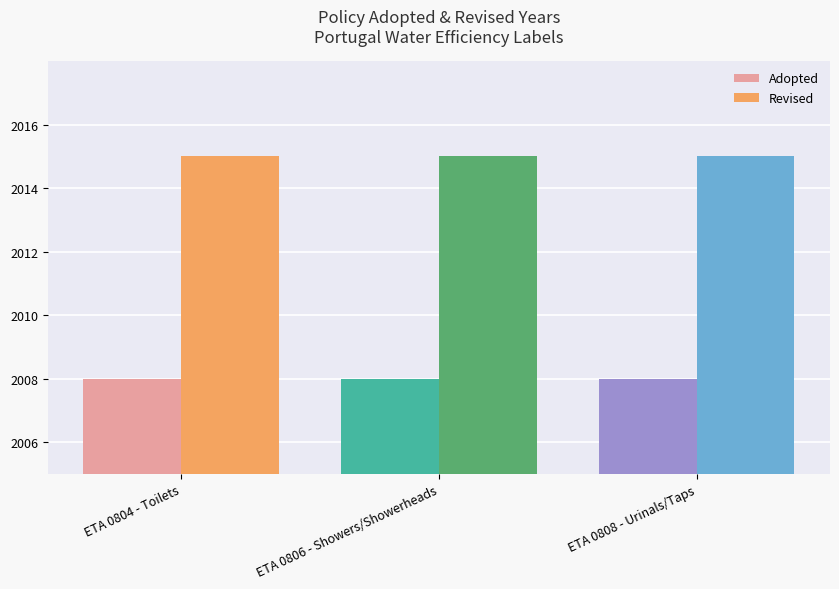

List the series in order of their overall mean, lowest first.

Adopted, Revised